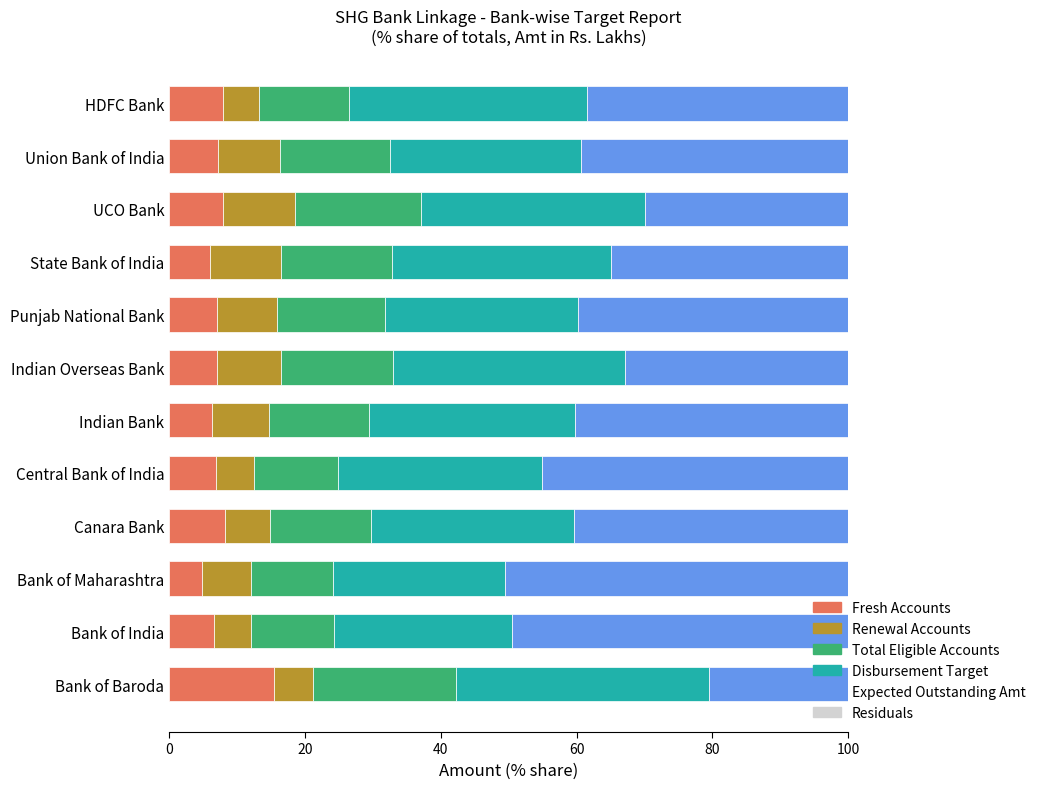

What is the difference between the maximum and minimum values in the Fresh Accounts series?

10.6